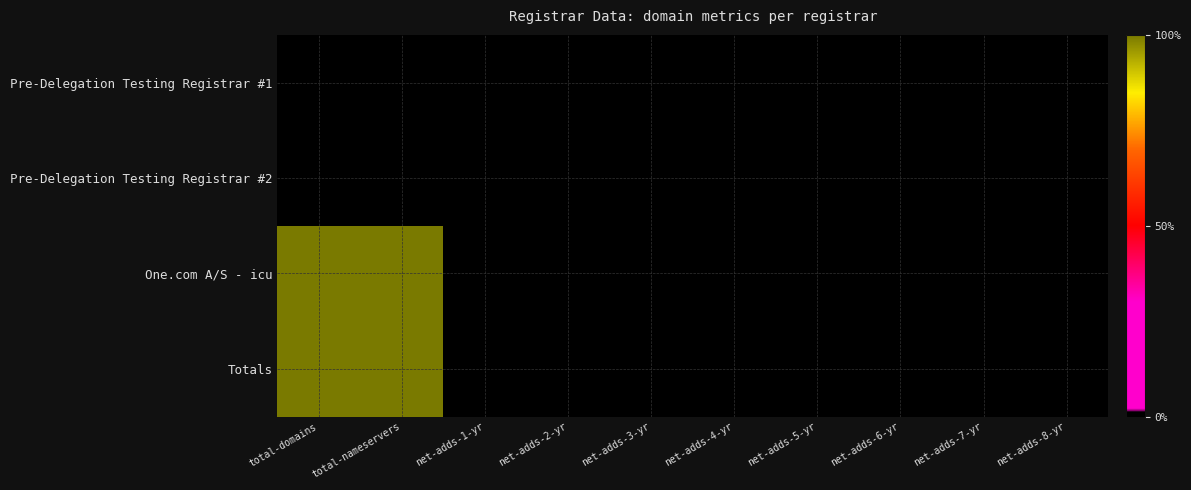

What is the maximum value shown in the chart?

4